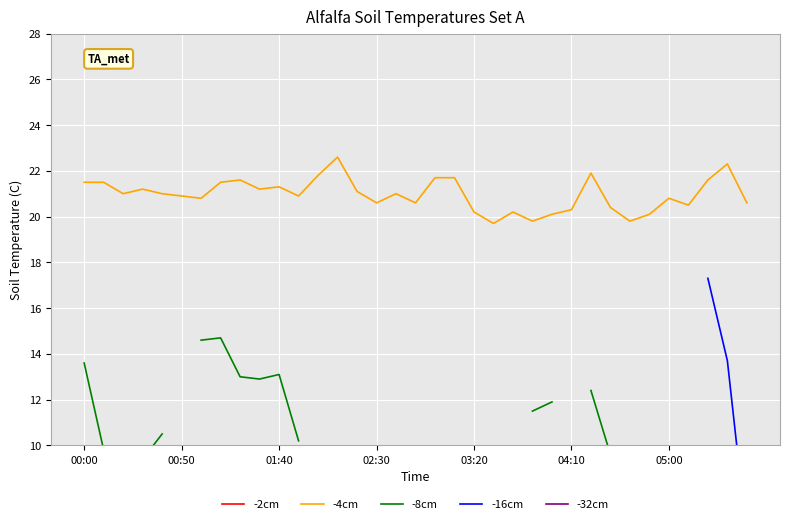

What is the maximum value for -4cm?

22.6